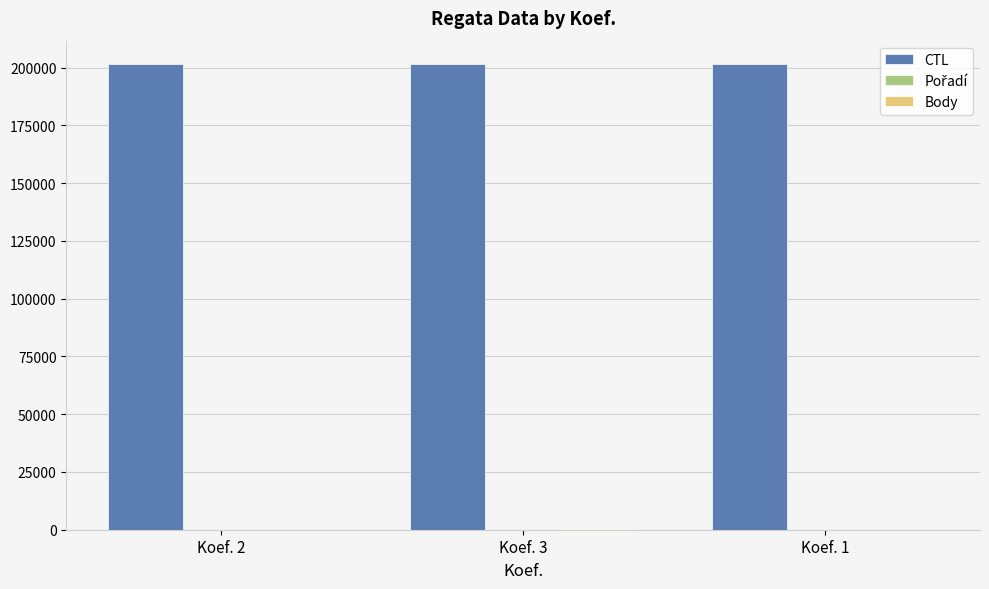

What is the greatest value displayed?

201619